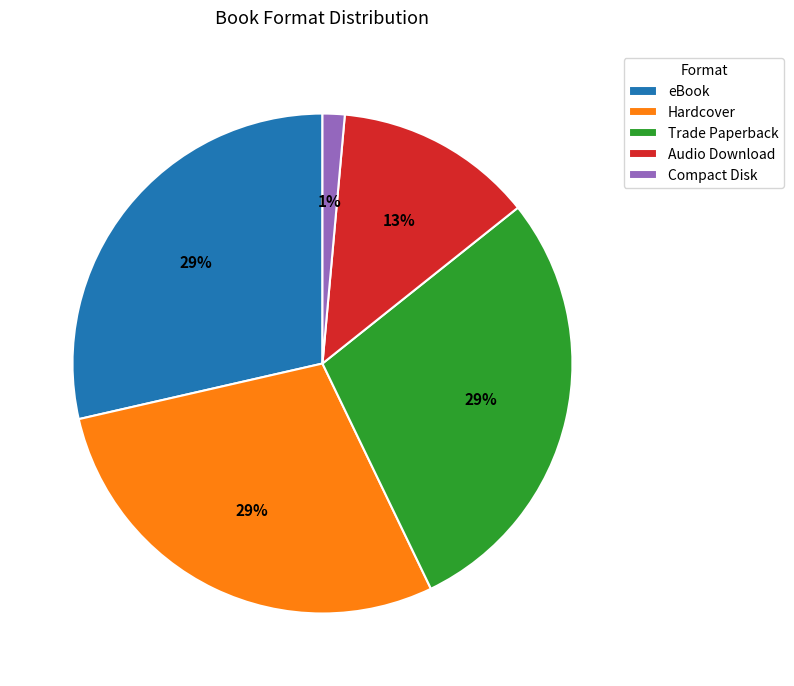

Which slice is the smallest?

Compact Disk